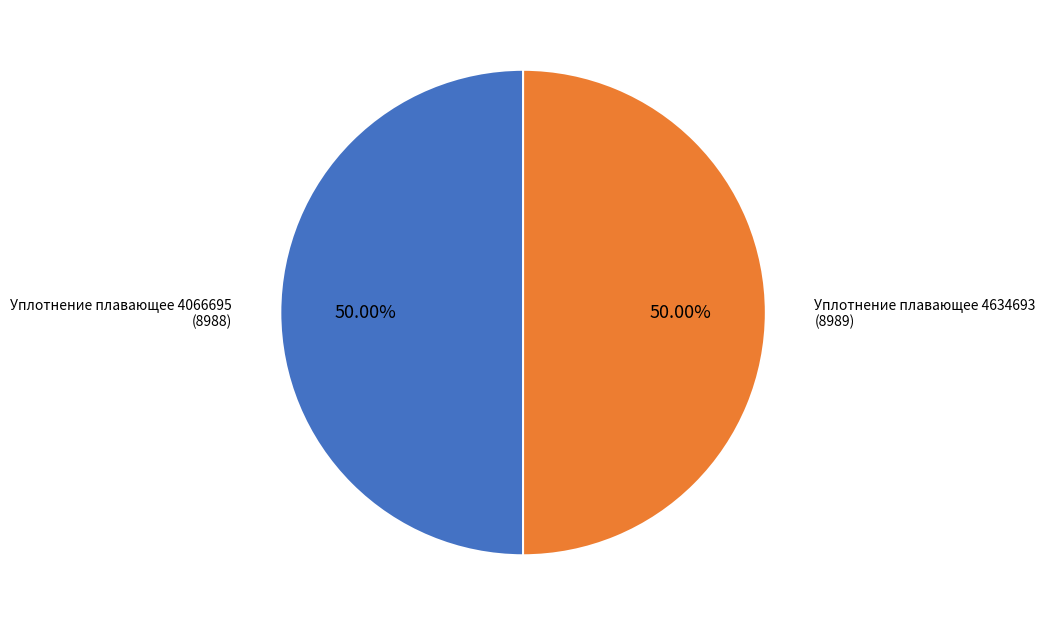

Is it true that Уплотнение плавающее 4634693 is 39% of the pie?

False